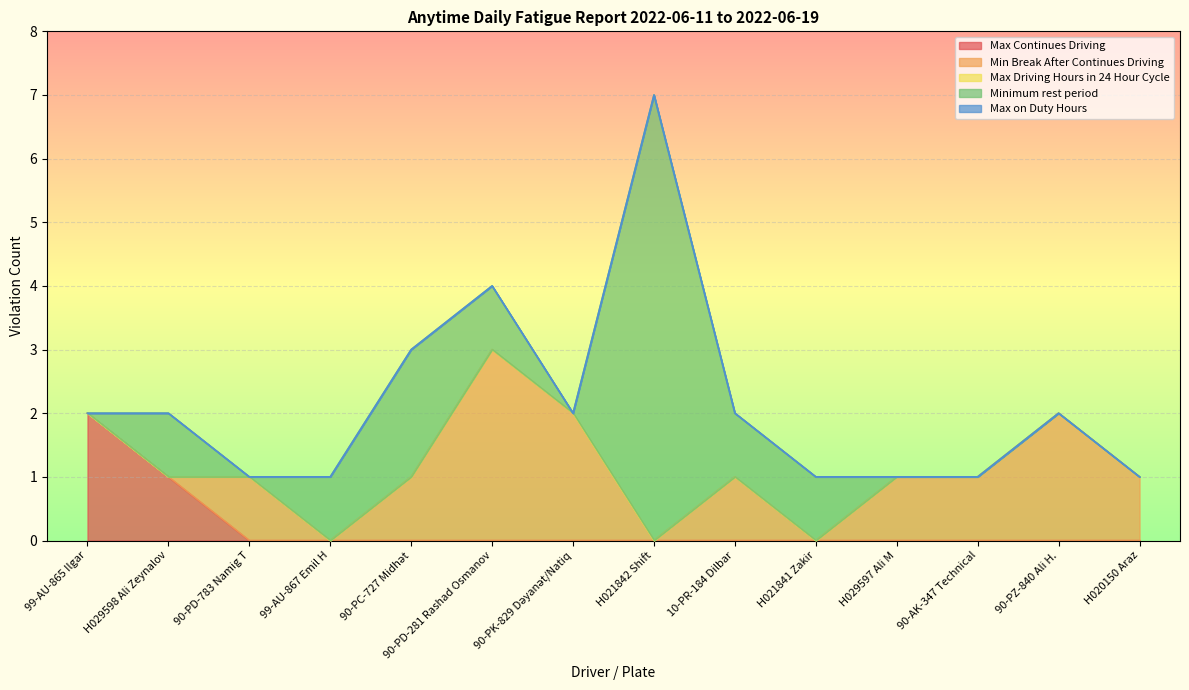

What is the greatest value displayed?

7